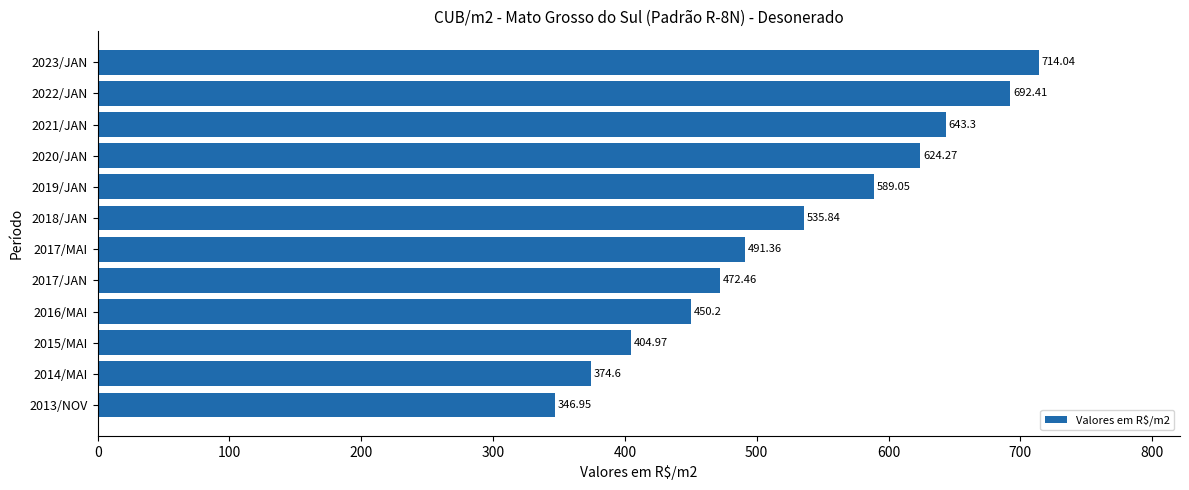

What is the greatest value displayed?

714.0